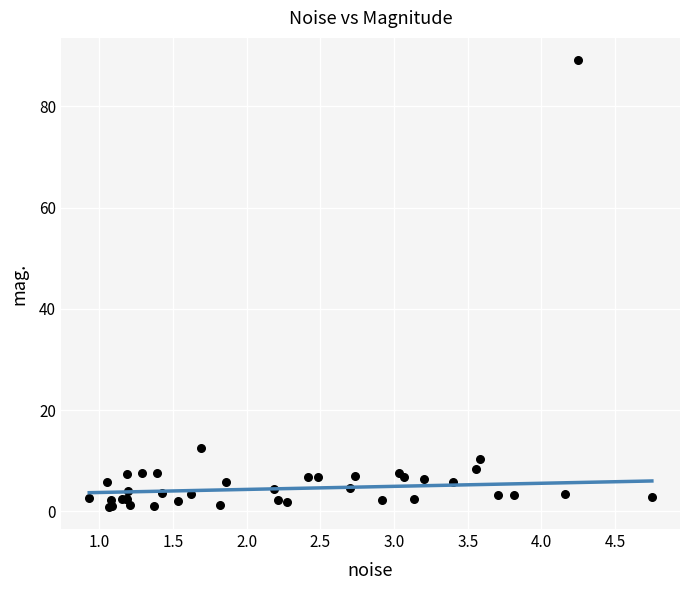

What Y value in the scatter plot is closest to 45?

12.5